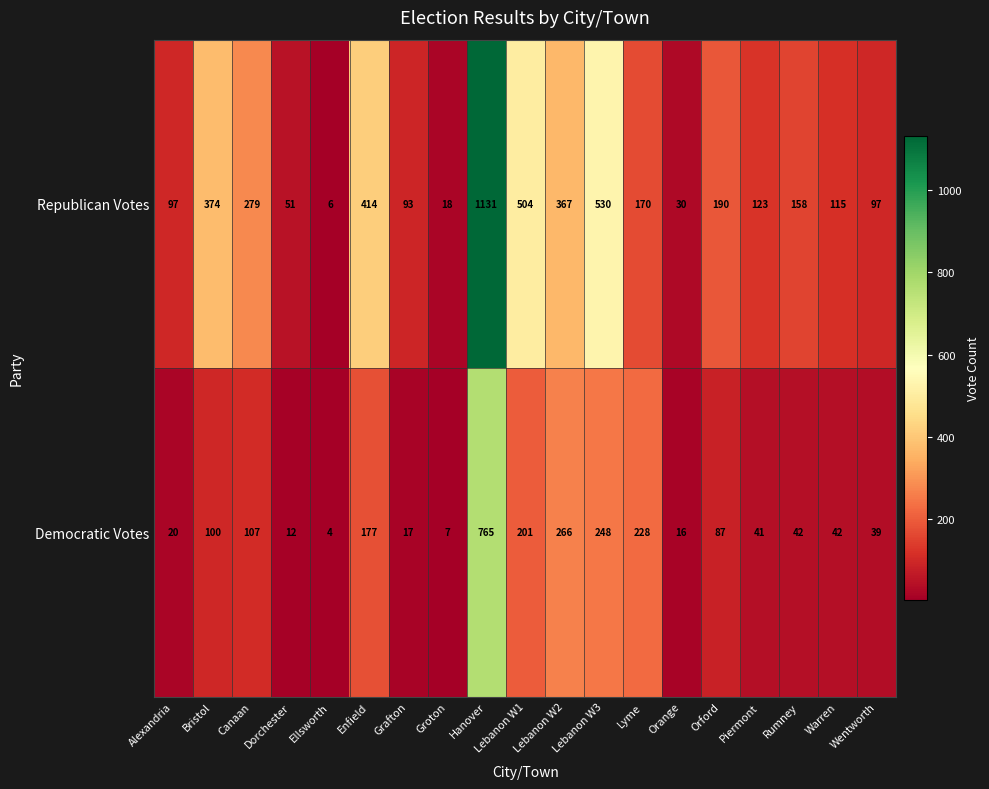

Which label corresponds to the largest value in the chart?

Hanover